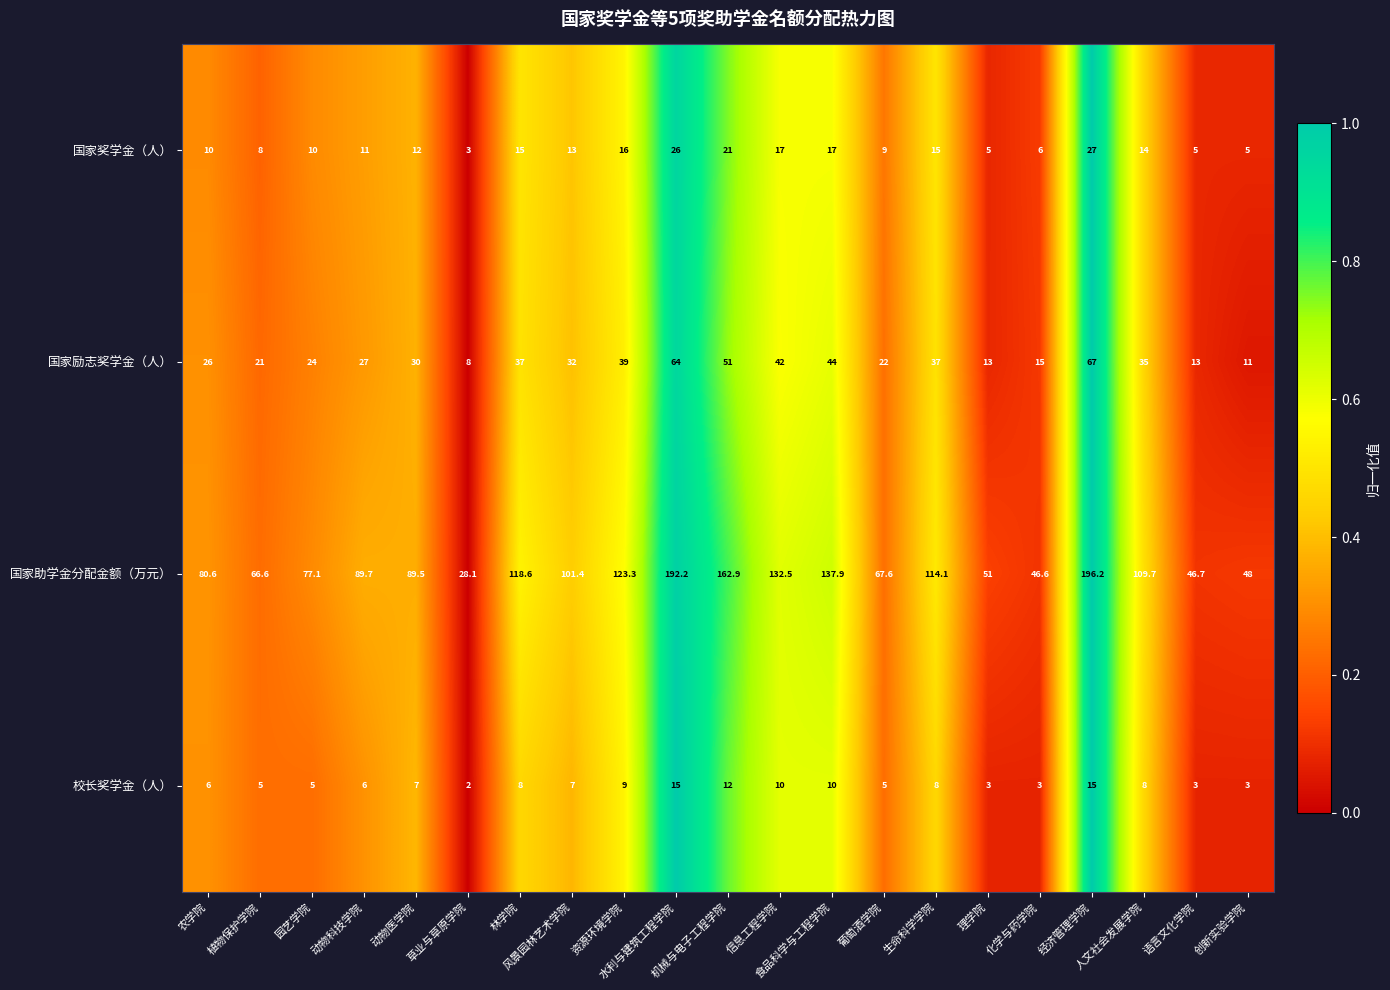

Which series has the widest spread of values?

国家助学金分配金额（万元）